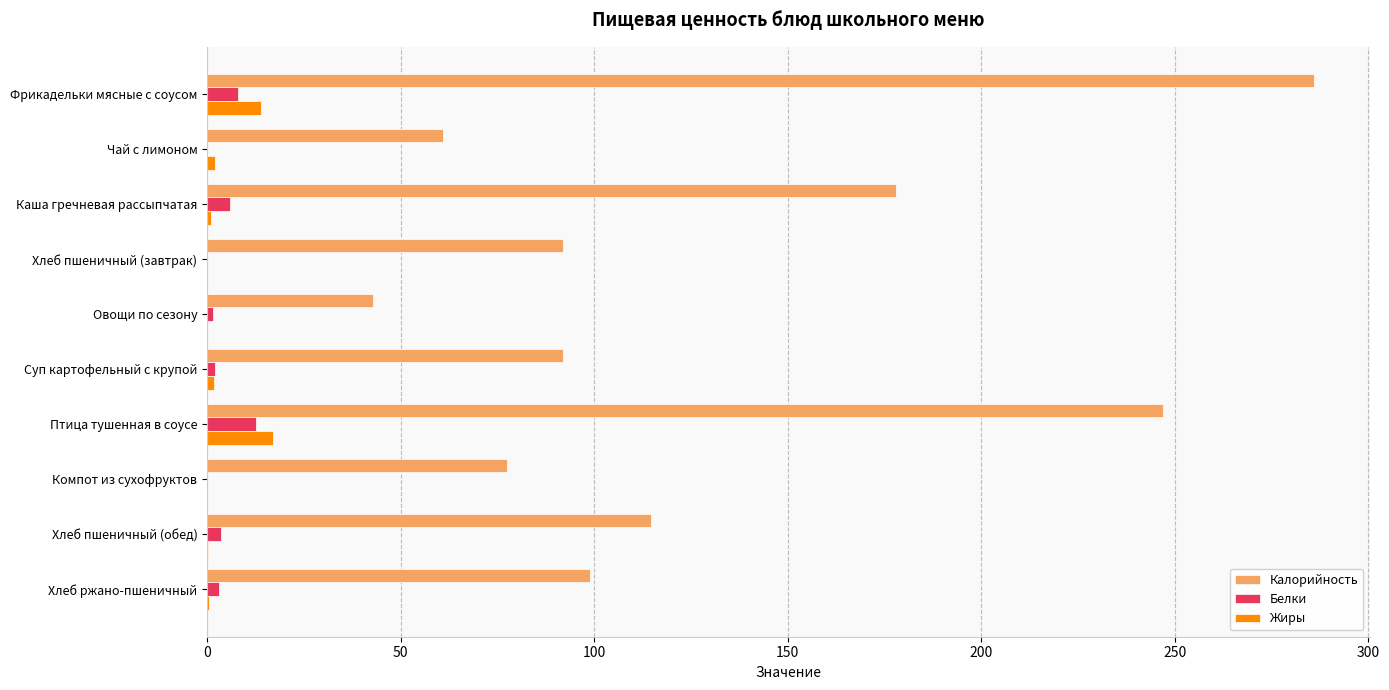

What is the sum of all Калорийность values?

1289.6